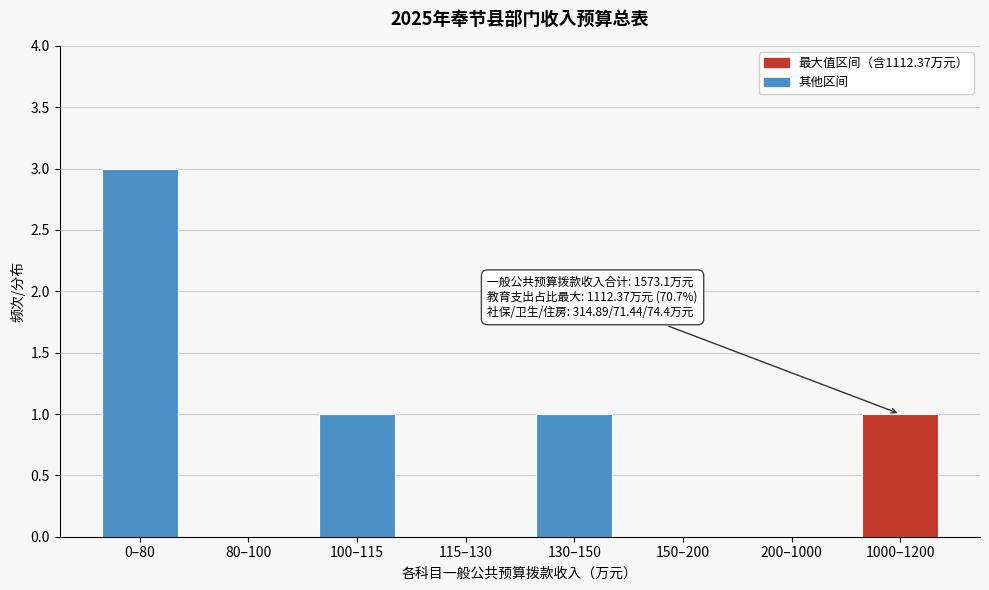

Reading left to right, extract all data points from this chart.

0–80=3	80–100=0	100–115=1	115–130=0	130–150=1	150–200=0	200–1000=0	1000–1200=1